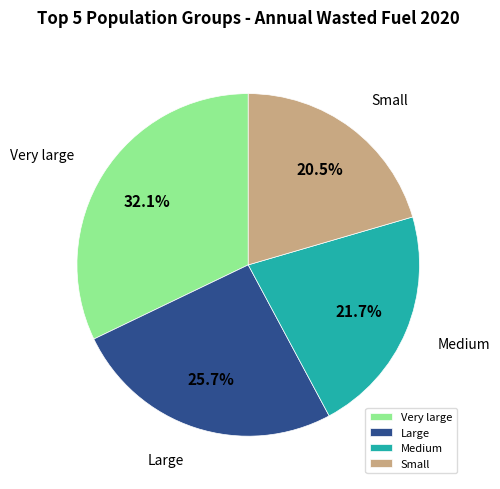

Do Large and Very large together represent more than half of the pie?

Yes